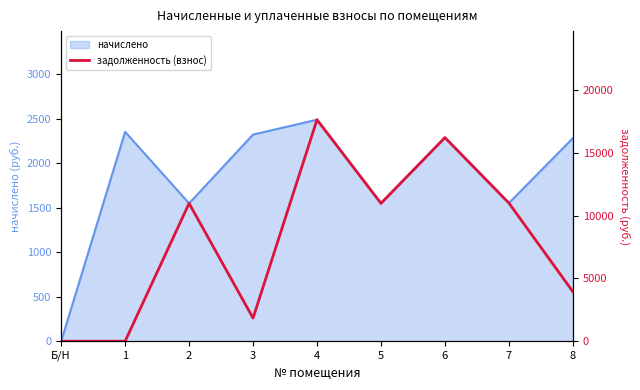

The value of начислено at 1 is 4017.8. True or false?

False